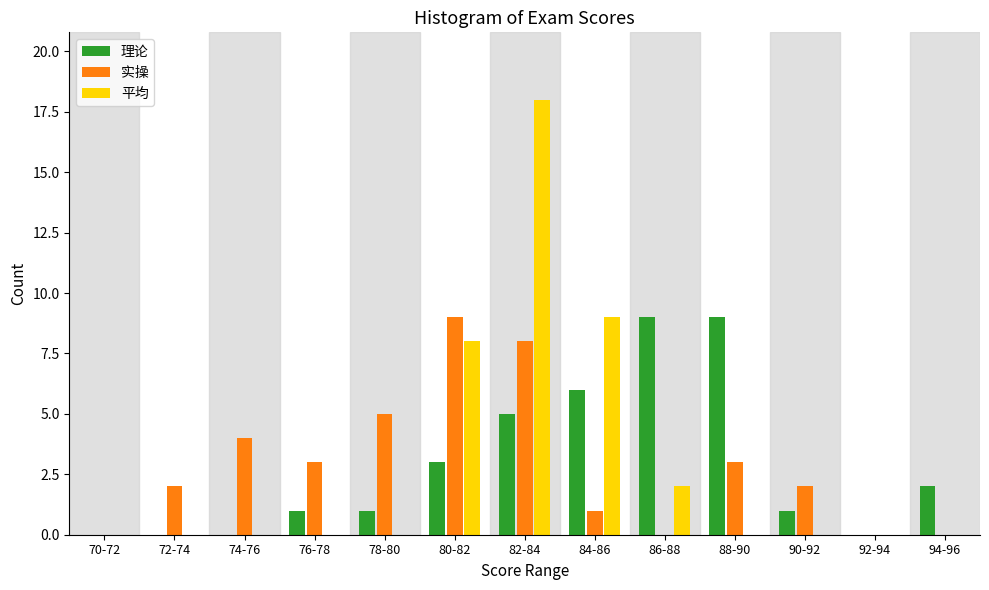

What is the sum of all 理论 values?

37